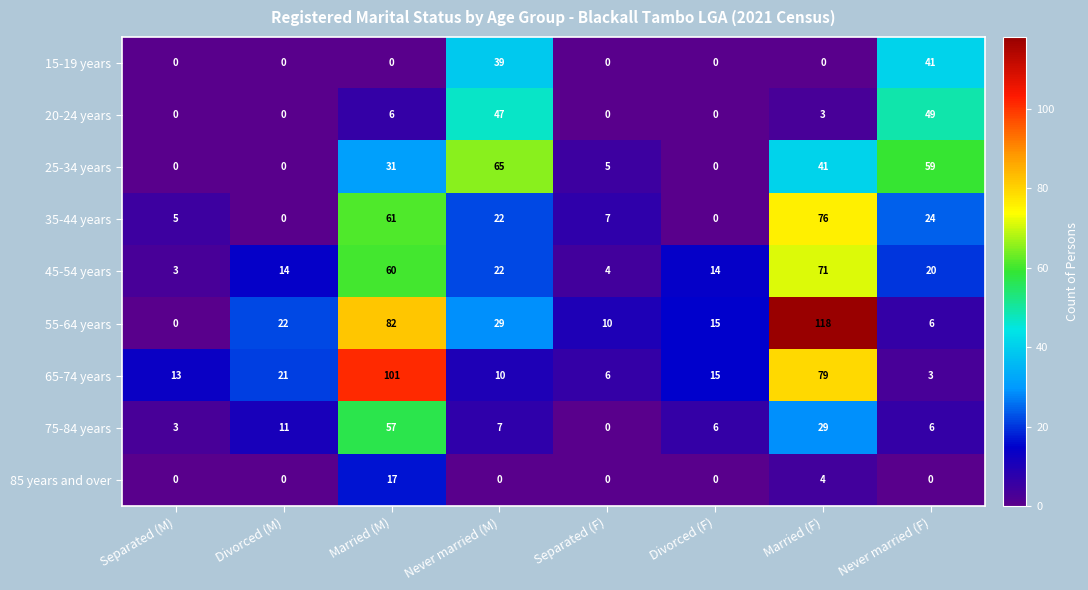

List the series in order of their peak value, highest first.

55-64 years, 65-74 years, 35-44 years, 45-54 years, 25-34 years, 75-84 years, 20-24 years, 15-19 years, 85 years and over